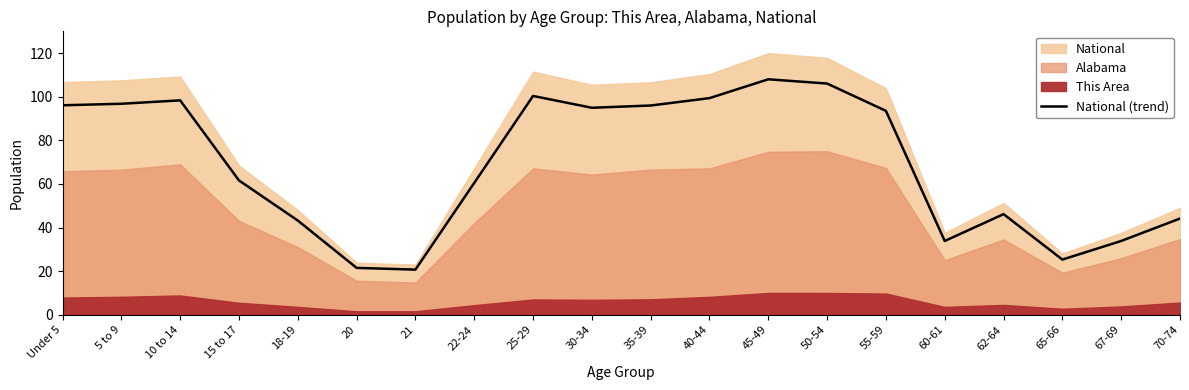

Between 55-59 and 60-61, which is larger?

55-59